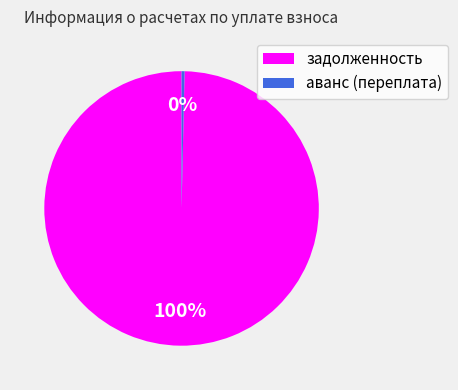

The аванс (переплата) slice represents 0% of the pie. True or false?

True